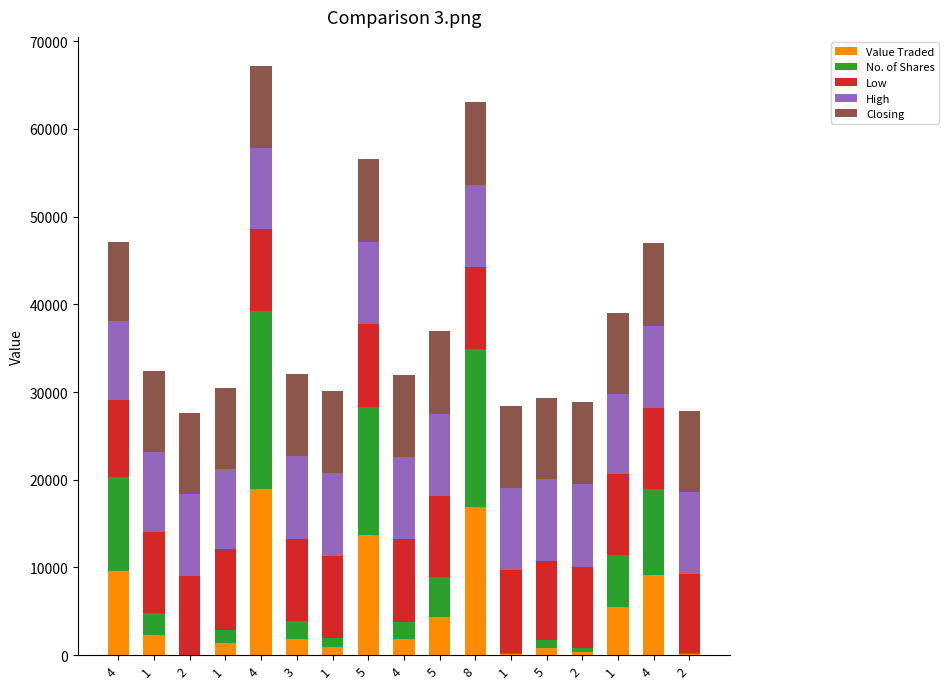

What are all the series names shown in the legend?

Value Traded, No. of Shares, Low, High, Closing